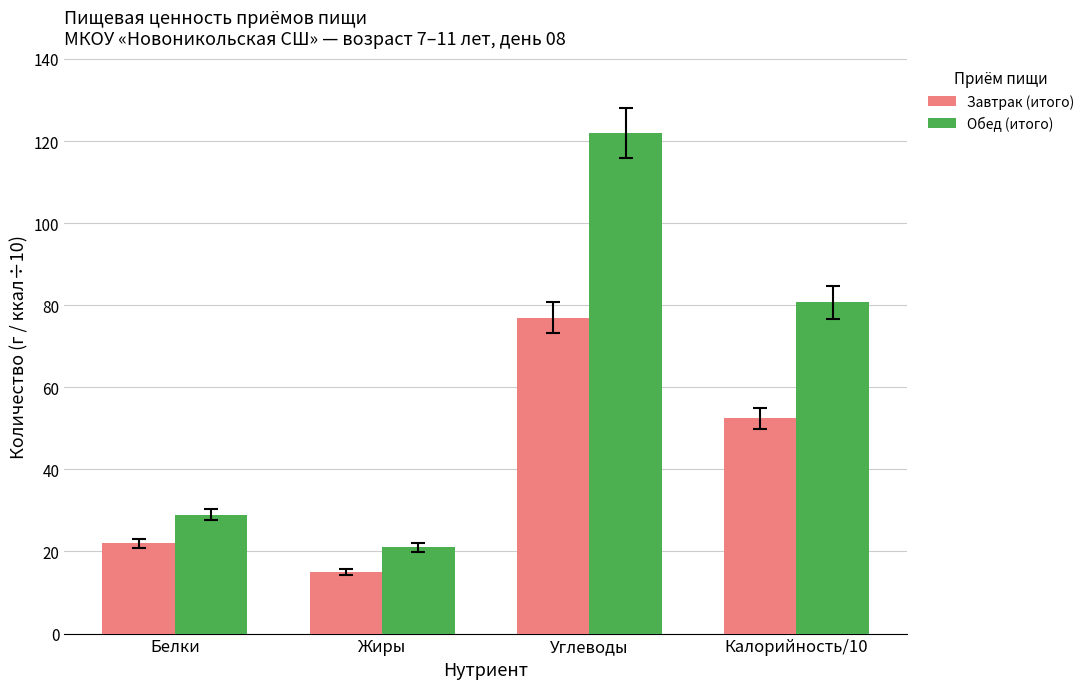

How many values in the Обед (итого) series exceed 80?

2